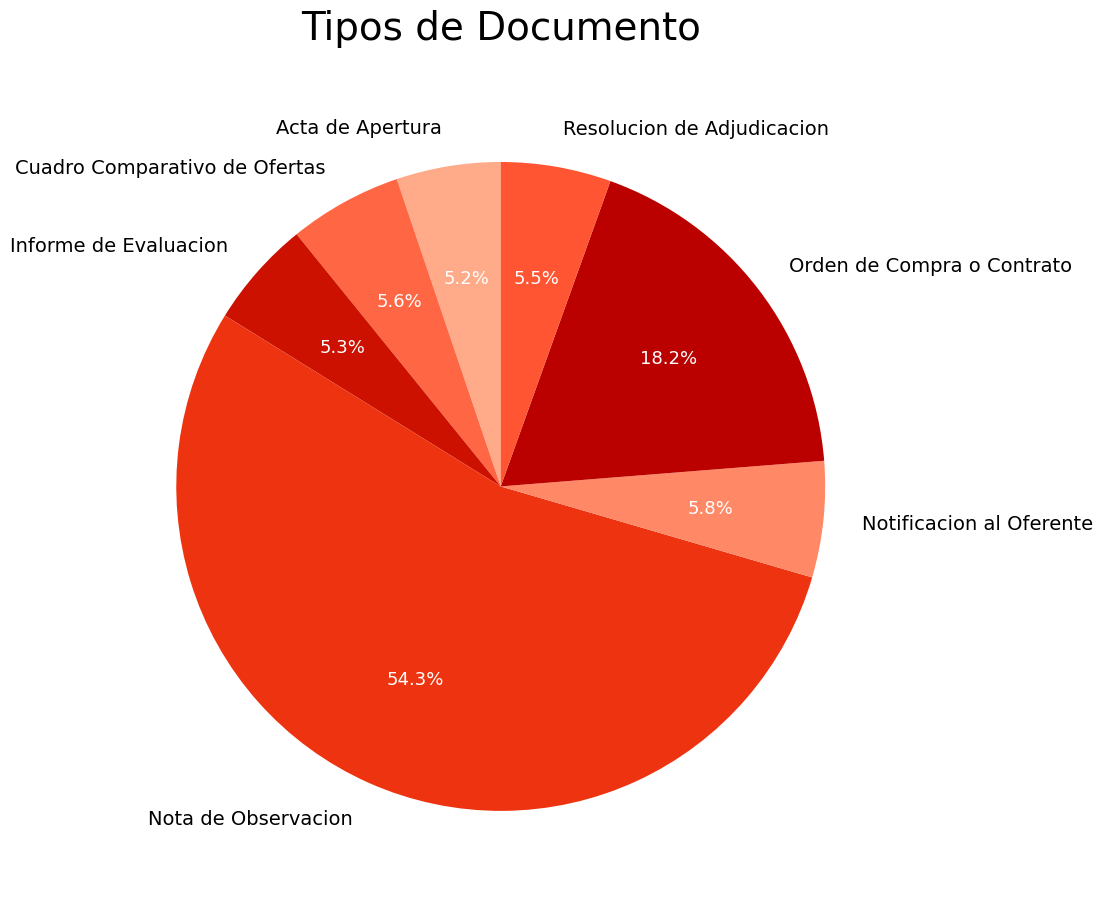

How many segments does this pie chart have?

7